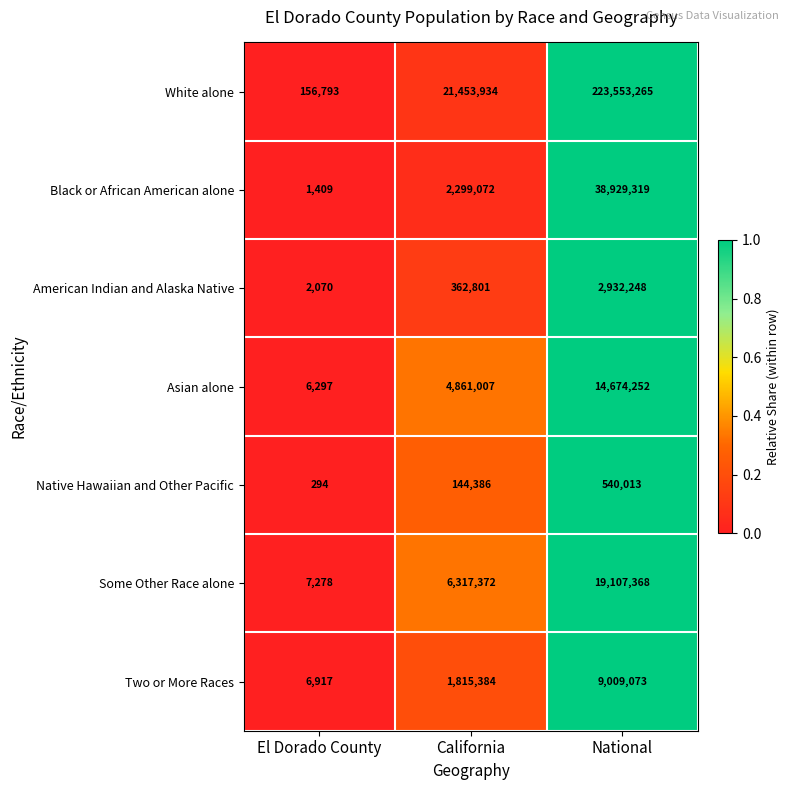

Which category has the highest value across all series?

National